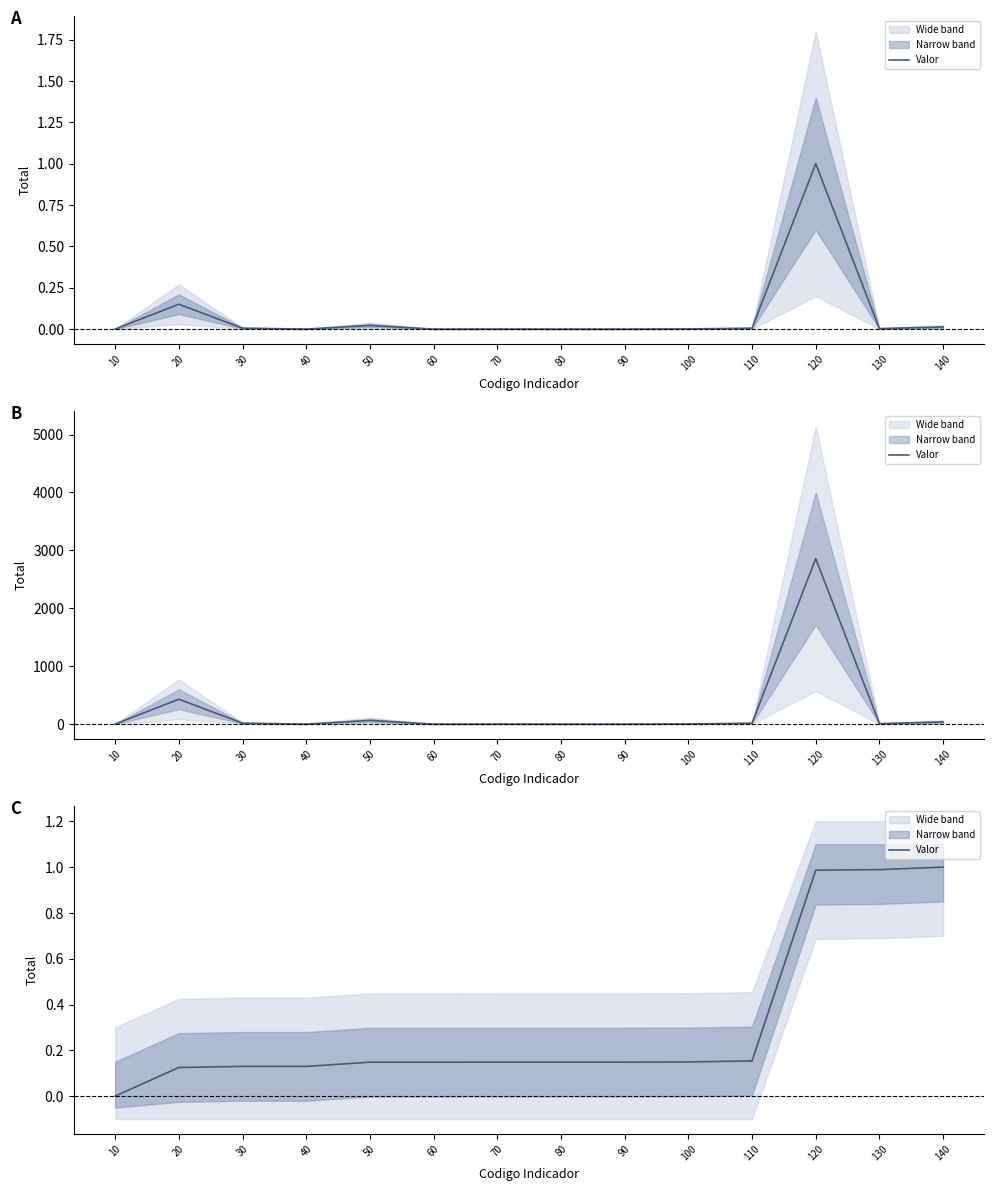

List the labels in order of value, largest first.

140, 130, 120, 110, 100, 70, 80, 90, 50, 60, 30, 40, 20, 10